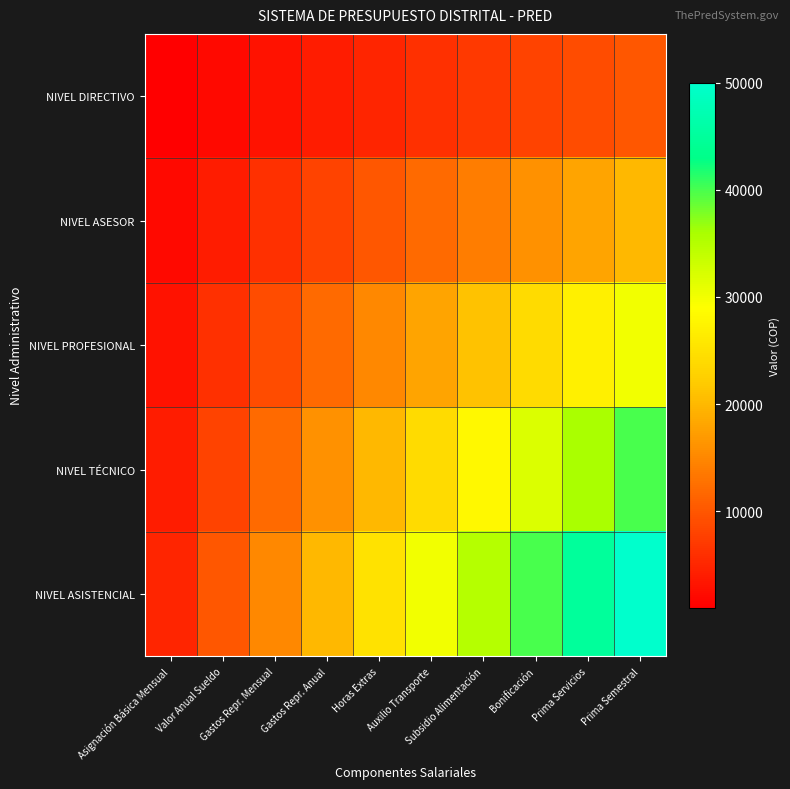

What is the spread (max minus min) of values at Horas Extras?

20000